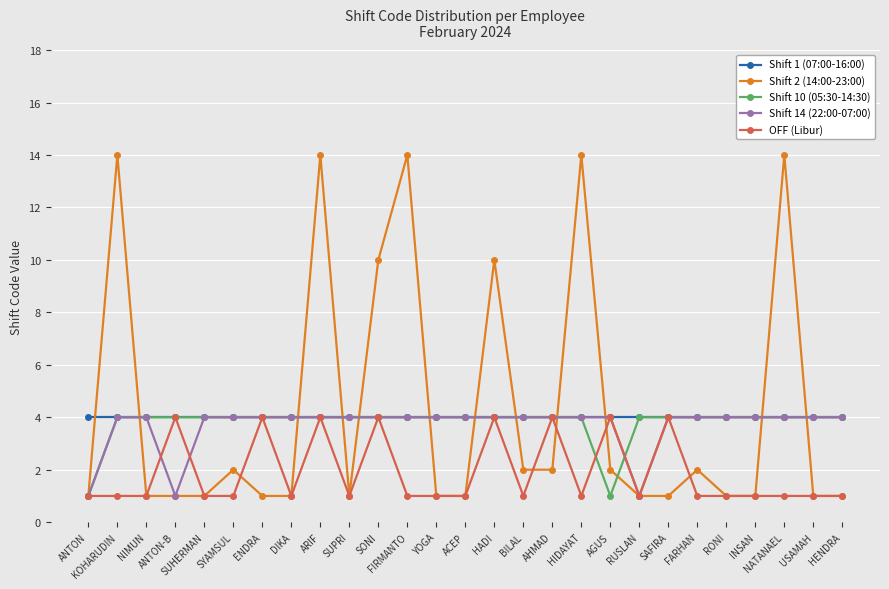

Reading left to right, transcribe all the data shown in this chart.

Shift 1 (07:00-16:00): 4	4	4	4	4	4	4	4	4	4	4	4	4	4	4	4	4	4	4	4	4	4	4	4	4	4	4
Shift 2 (14:00-23:00): 1	14	1	1	1	2	1	1	14	1	10	14	1	1	10	2	2	14	2	1	1	2	1	1	14	1	1
Shift 10 (05:30-14:30): 1	4	4	4	4	4	4	4	4	4	4	4	4	4	4	4	4	4	1	4	4	4	4	4	4	4	4
Shift 14 (22:00-07:00): 1	4	4	1	4	4	4	4	4	4	4	4	4	4	4	4	4	4	4	1	4	4	4	4	4	4	4
OFF (Libur): 1	1	1	4	1	1	4	1	4	1	4	1	1	1	4	1	4	1	4	1	4	1	1	1	1	1	1